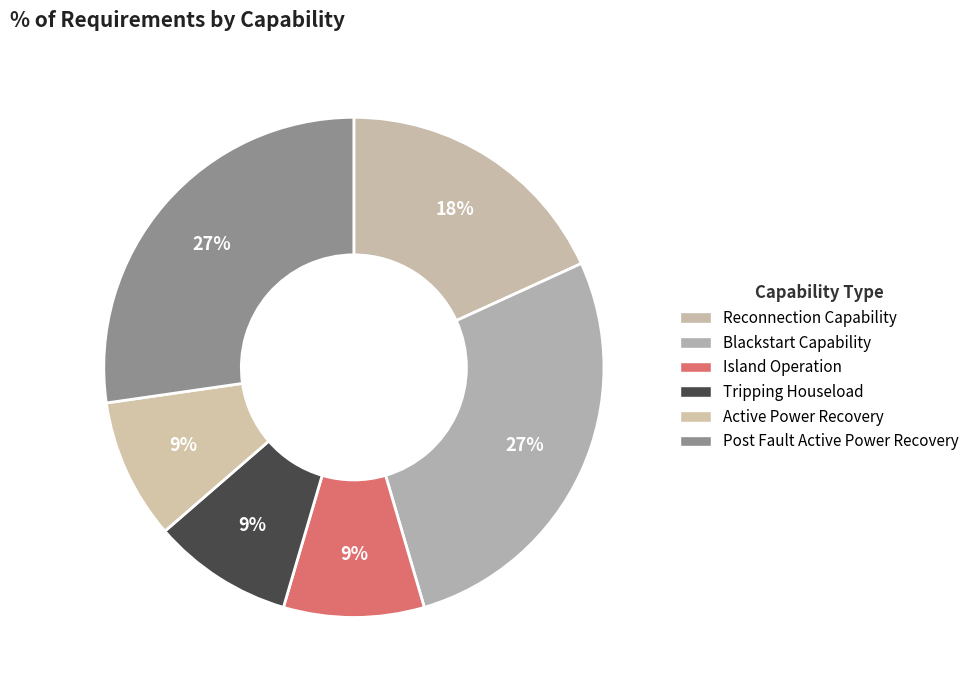

Is the sum of Post Fault Active Power Recovery and Reconnection Capability greater than half?

No